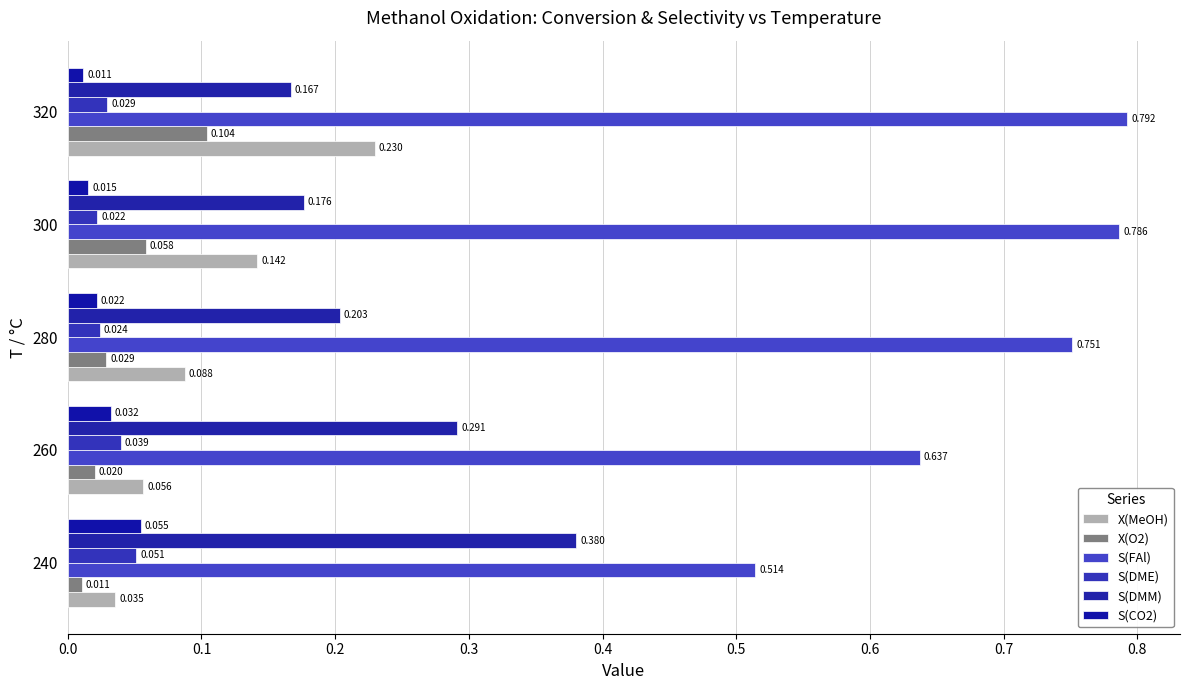

Count the number of data series in this chart.

6